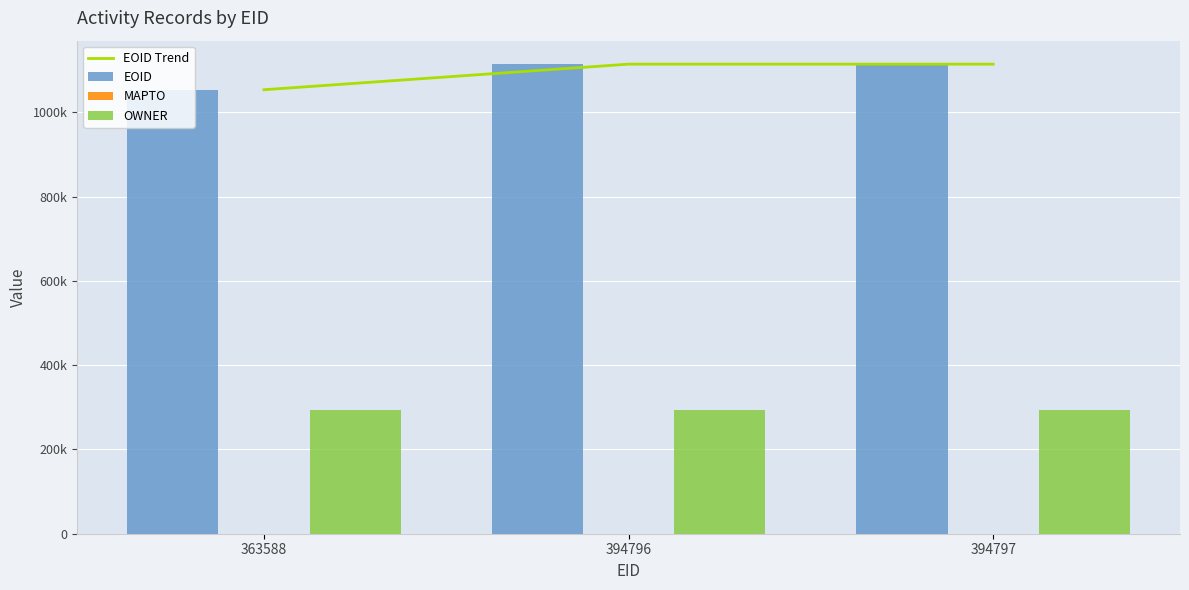

True or false: MAPTO has a value of 0 at 394796.

True